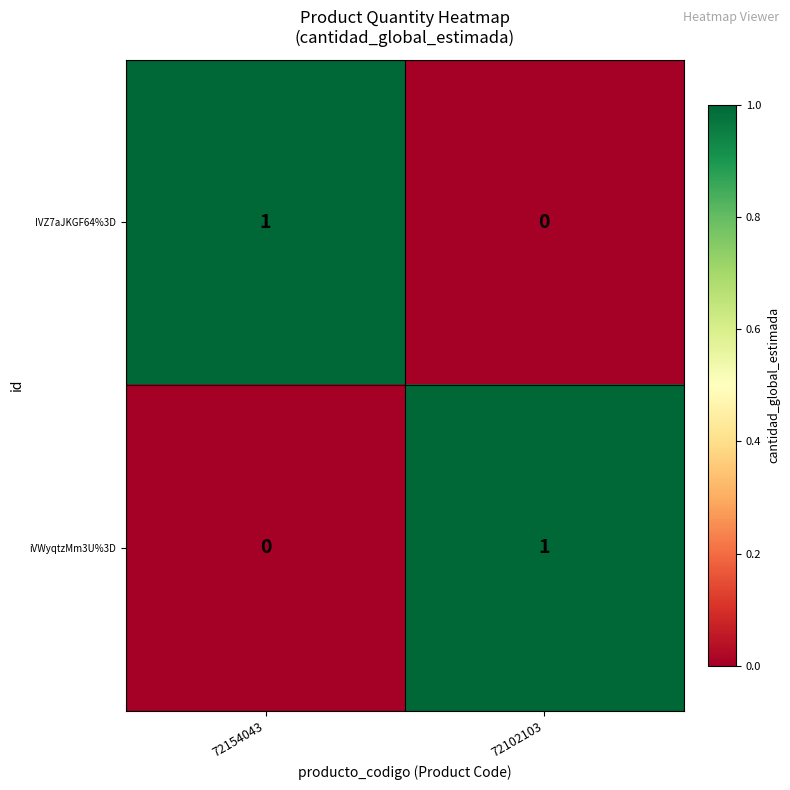

Is it true that iVWyqtzMm3U%3D equals 1 at 72154043?

False